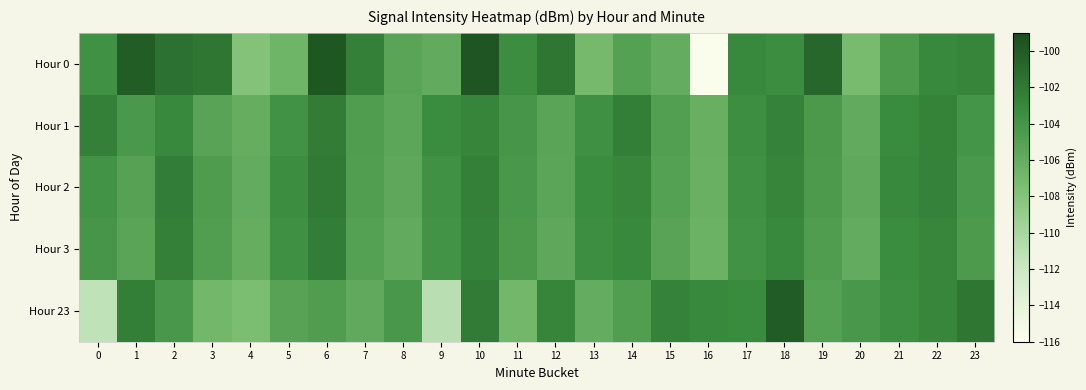

Which has a higher value, 9 or 15?

9